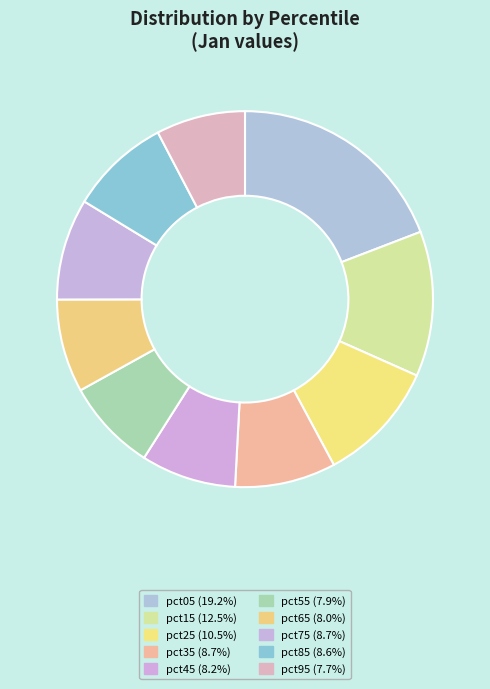

Count the number of slices in the pie.

10